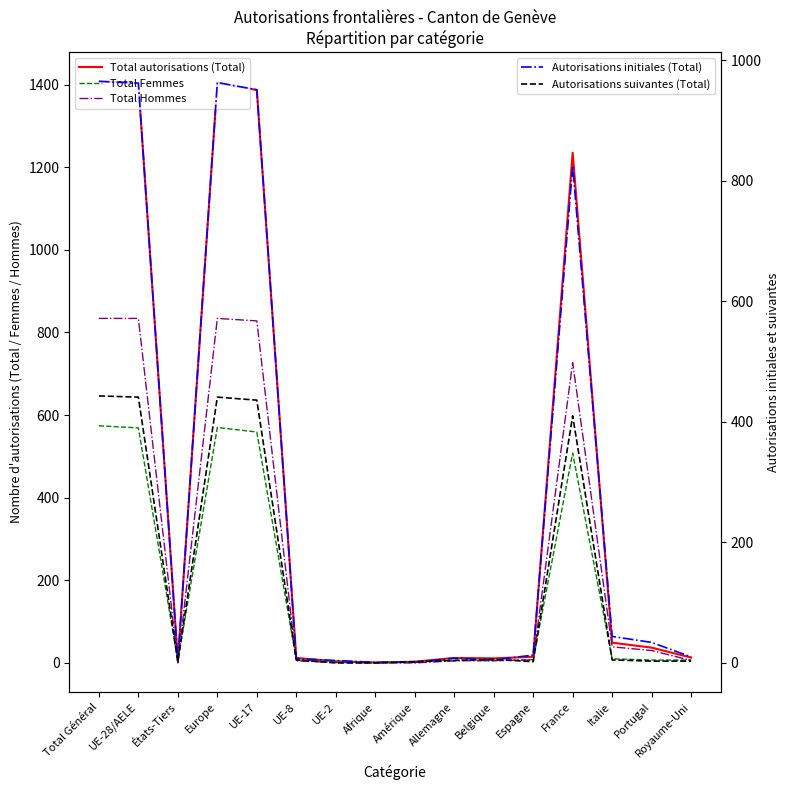

What is the value of the Autorisations initiales (Total) point at the 10th from the left?

8